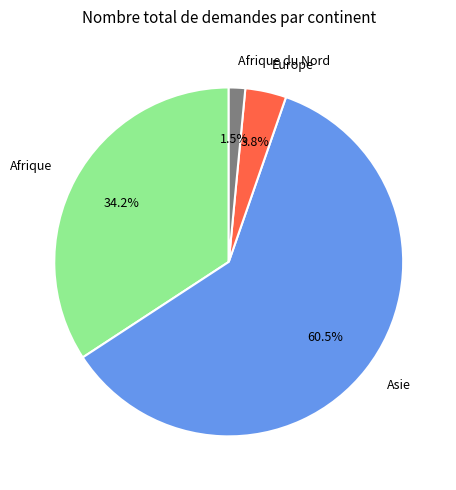

Is there a majority slice in this chart?

Yes